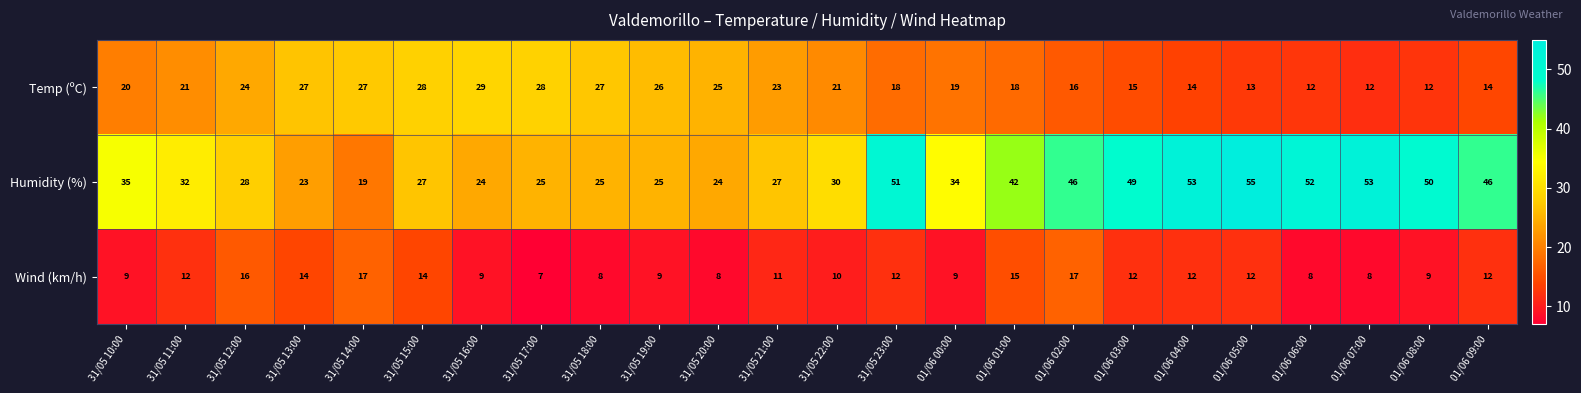

What is the sum of all Wind (km/h) values?

270